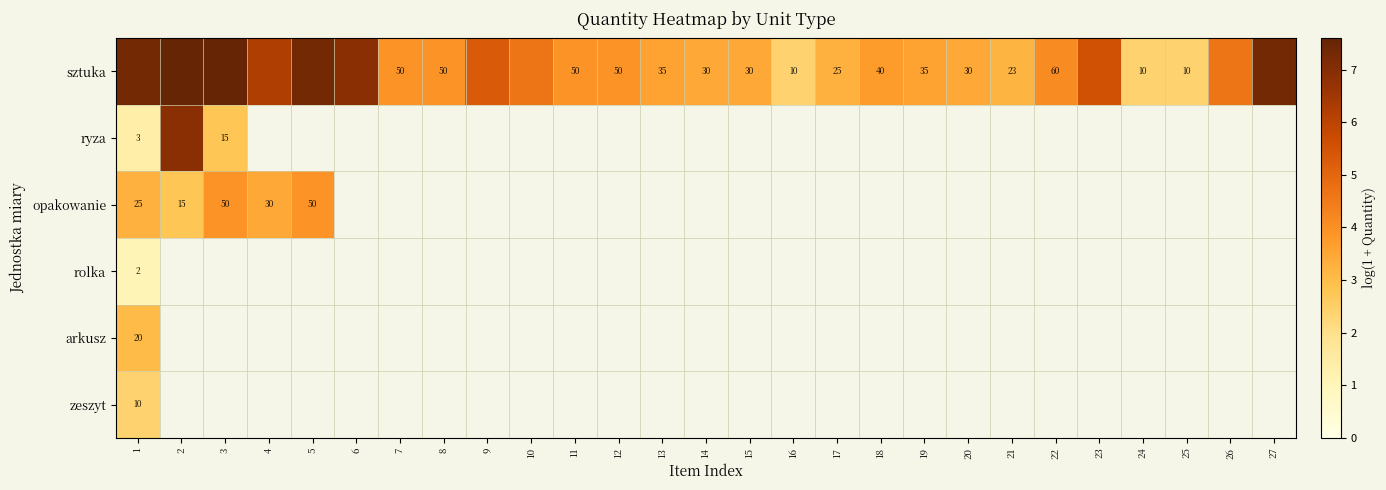

Which series has the largest total across all categories?

sztuka